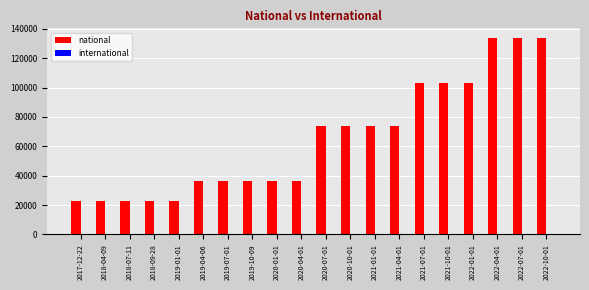

Between 2021-04-01 and 2021-07-01, which series saw the biggest shift?

national